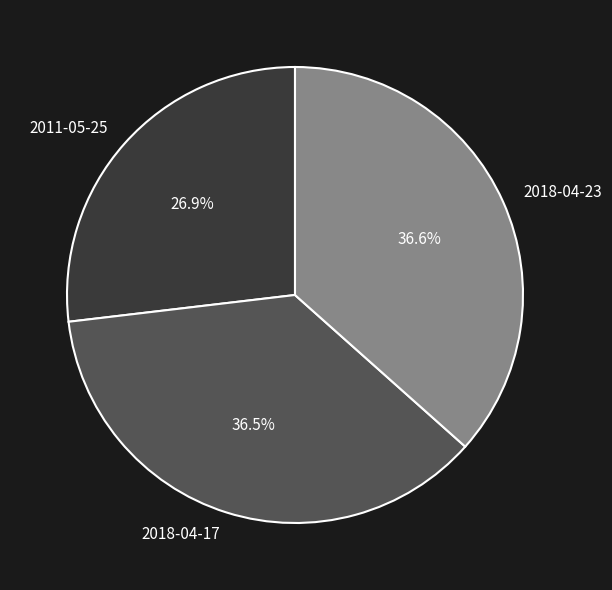

Which category has the smallest portion of the pie?

2011-05-25